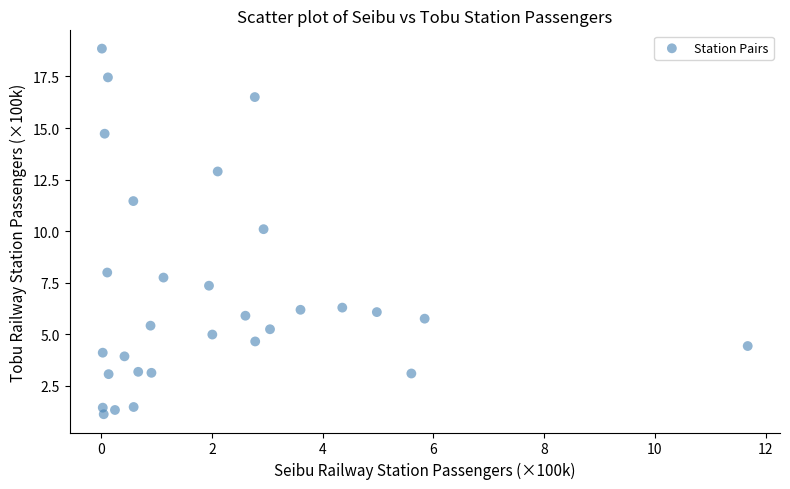

What is the range of X values (max minus min)?

11.7